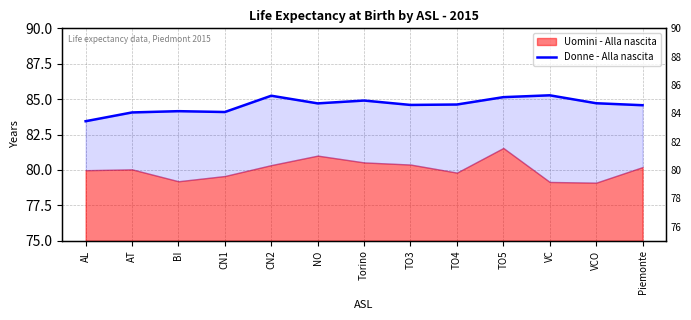

True or false: the data shows 84.1 at AT.

True